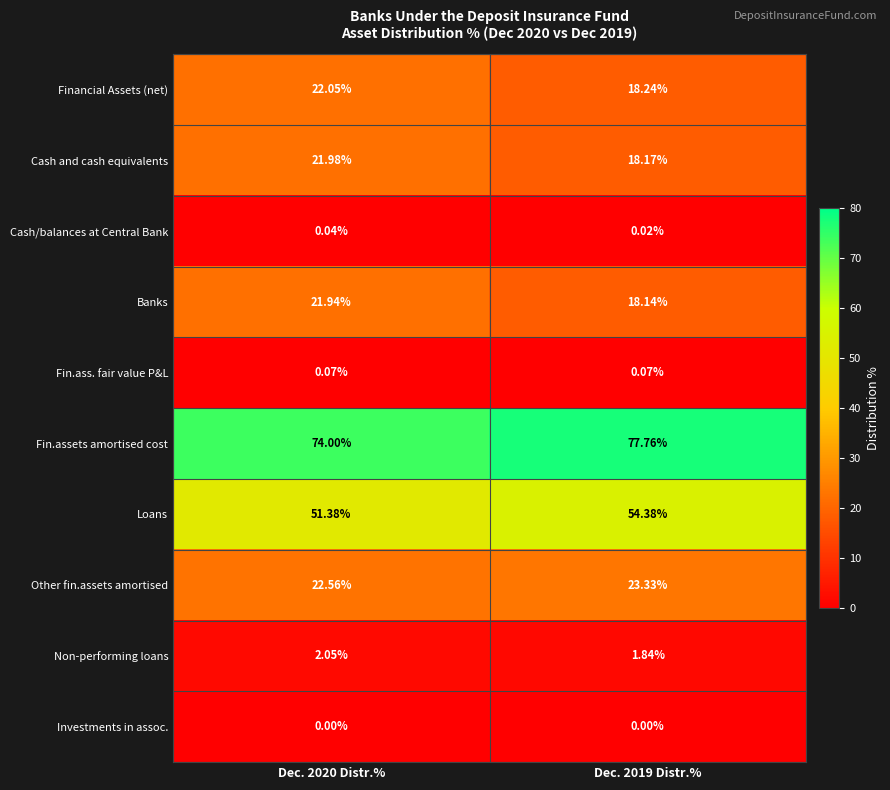

What is the difference between the highest and lowest values at Dec. 2020 Distr.%?

74.0